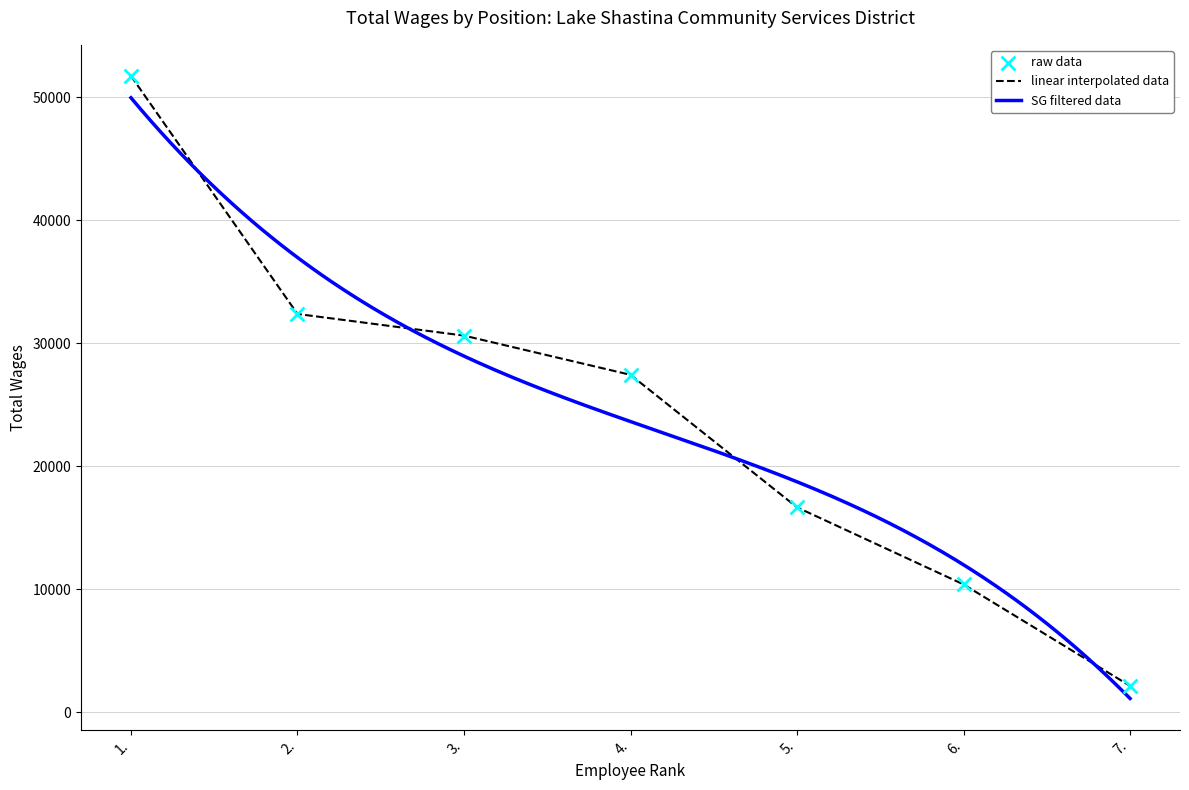

Between 3. and 5., which is larger?

3.